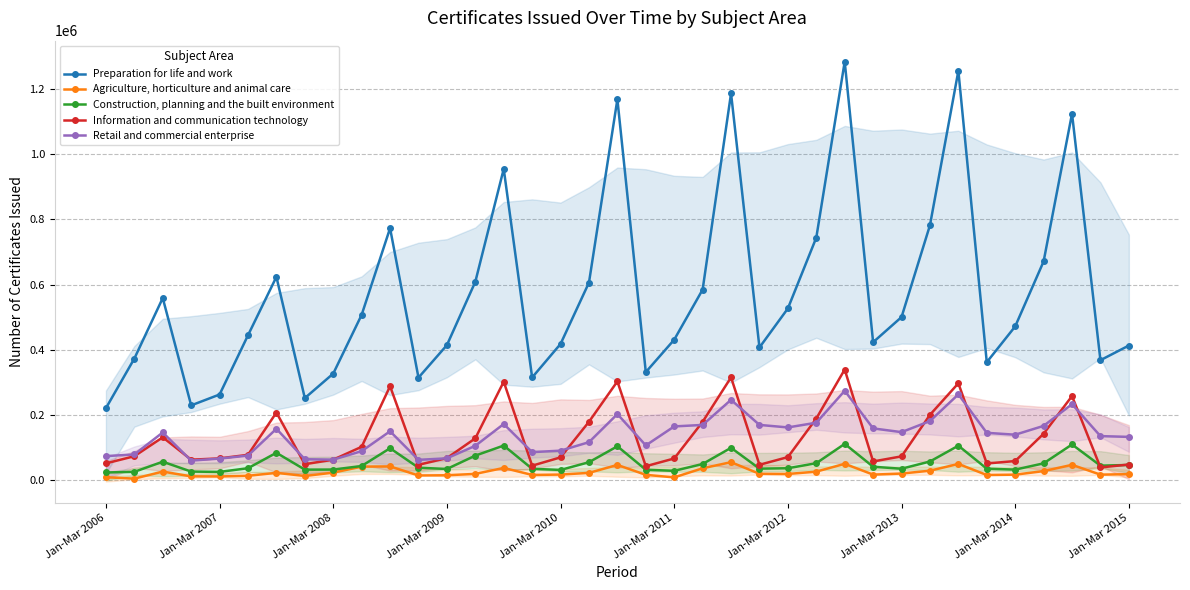

What are all the series names shown in the legend?

Preparation for life and work, Agriculture, horticulture and animal care, Construction, planning and the built environment, Information and communication technology, Retail and commercial enterprise